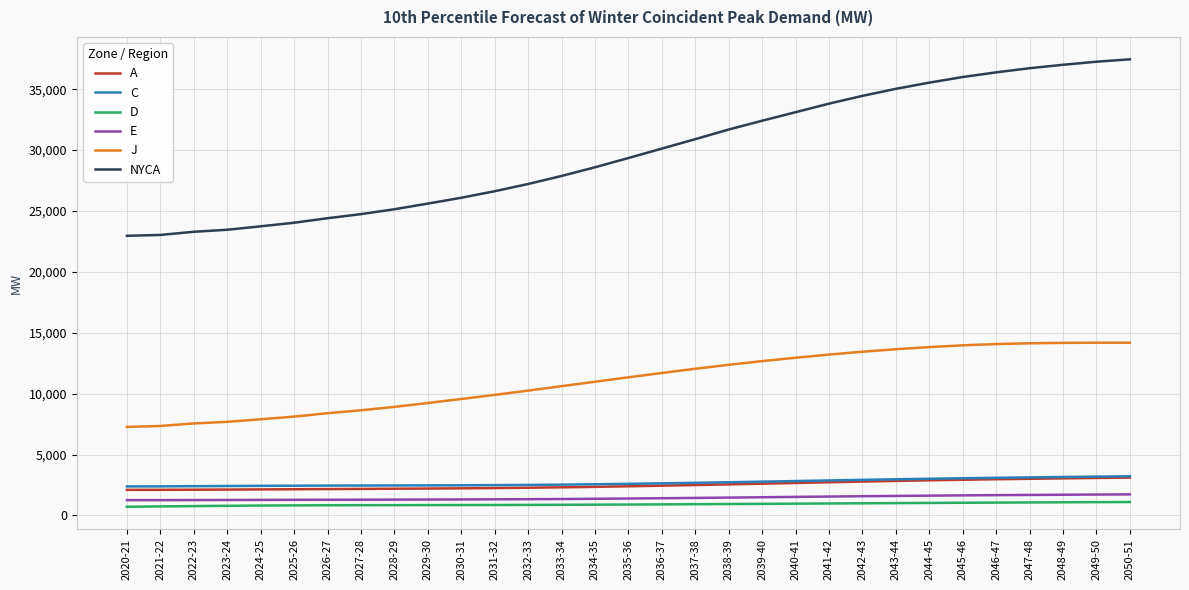

True or false: J and E intersect in this chart.

False